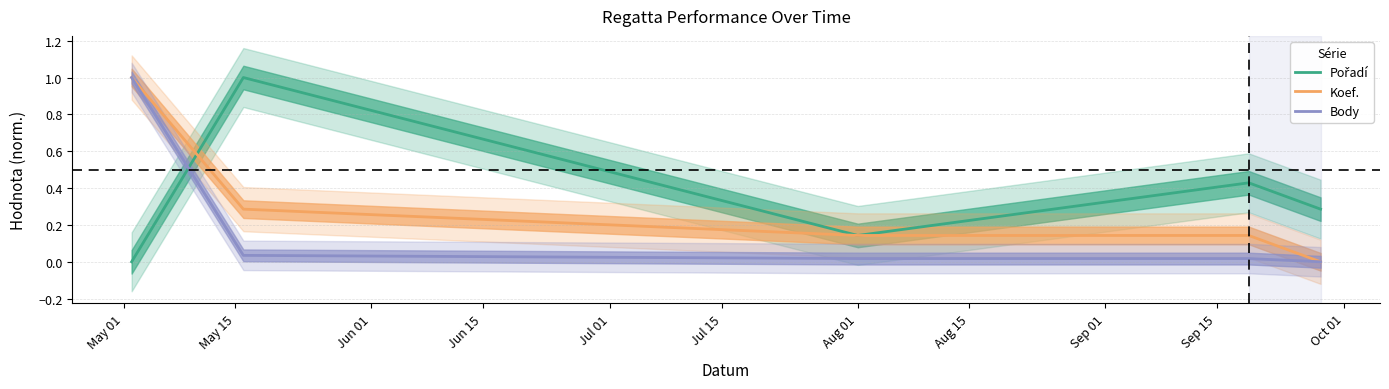

At May 01, list the series in order from smallest to largest.

Pořadí, Koef., Body